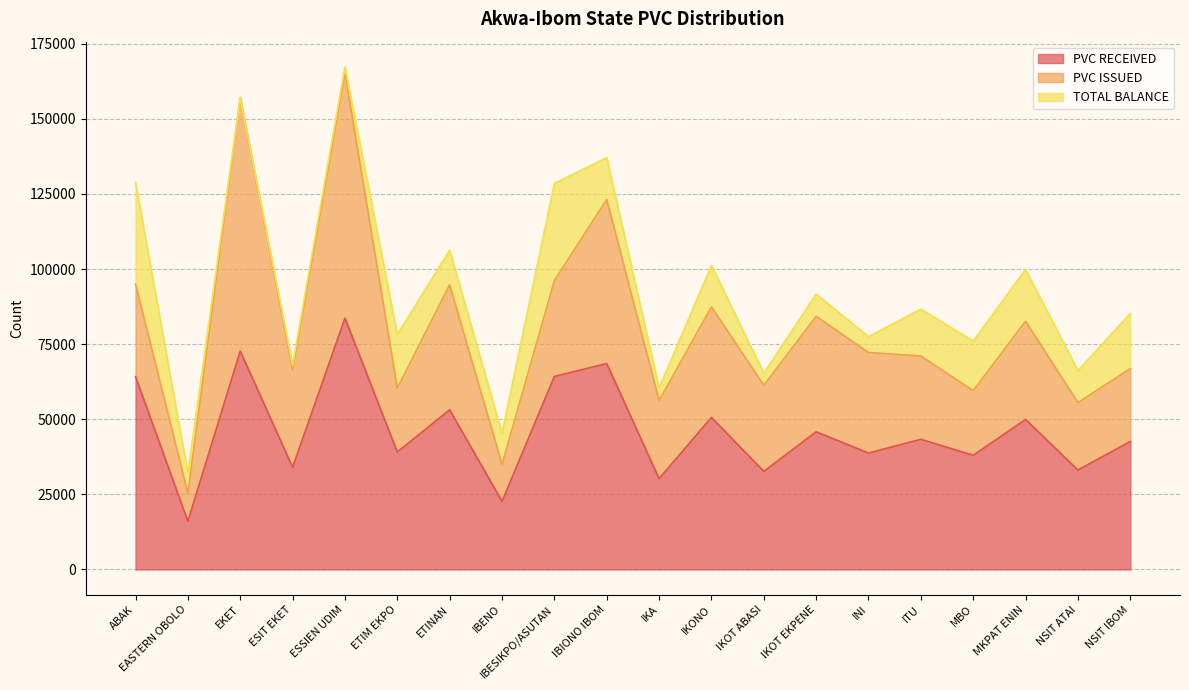

Between IKA and IKOT EKPENE, which is larger?

IKOT EKPENE